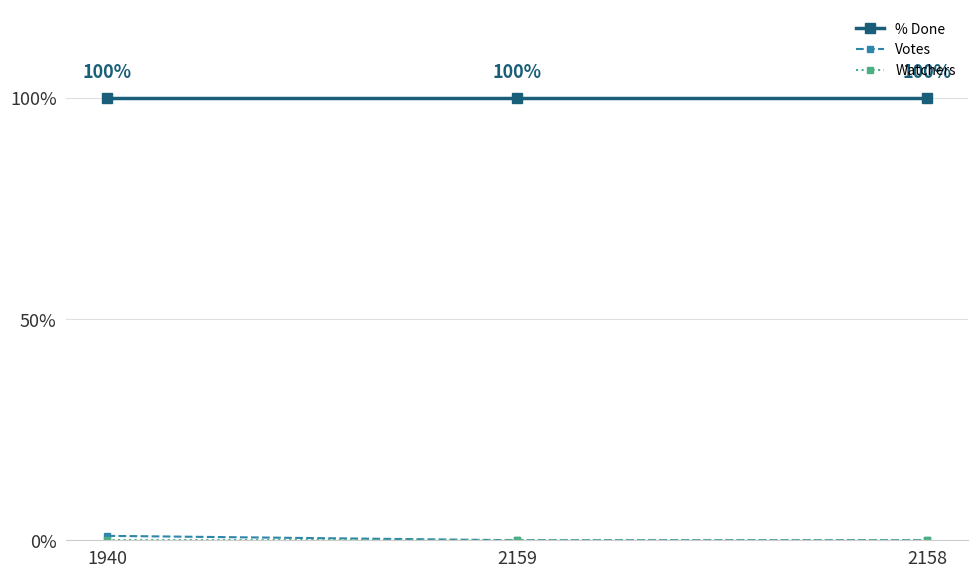

How many data points does each series have?

3